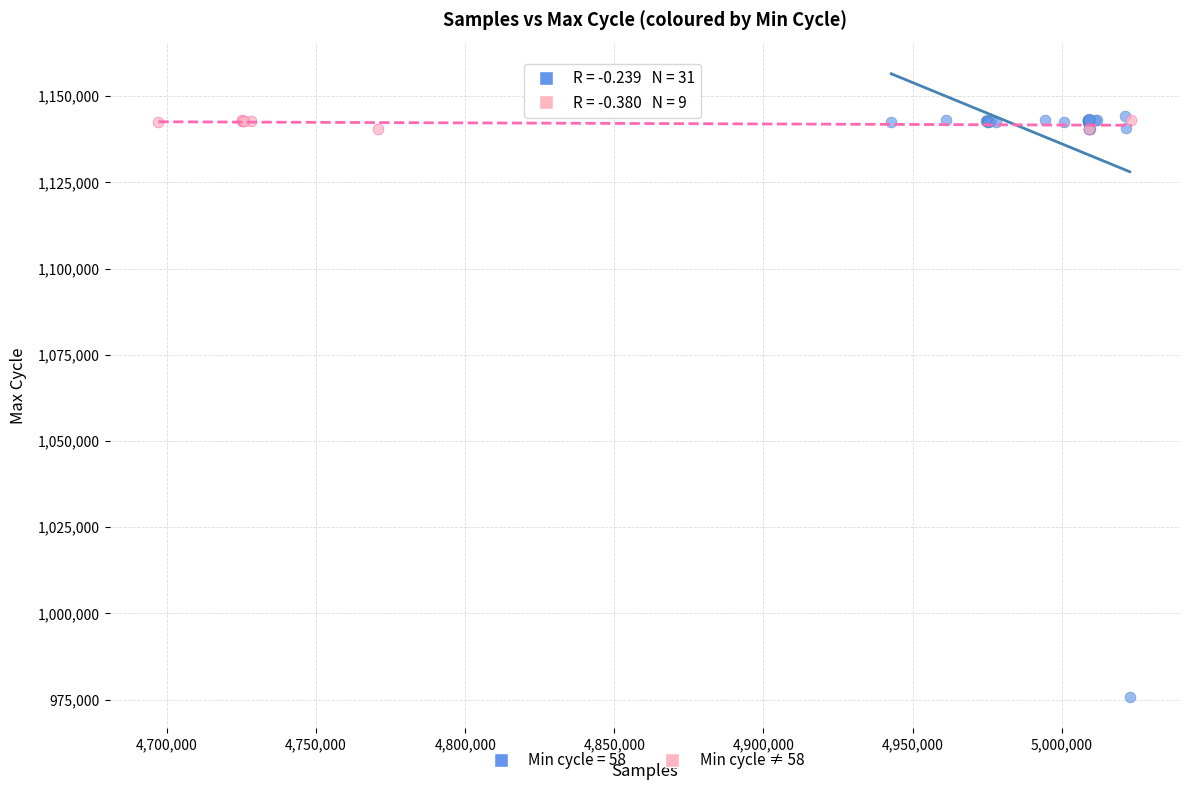

Which series reaches the minimum Y coordinate?

Min cycle = 58